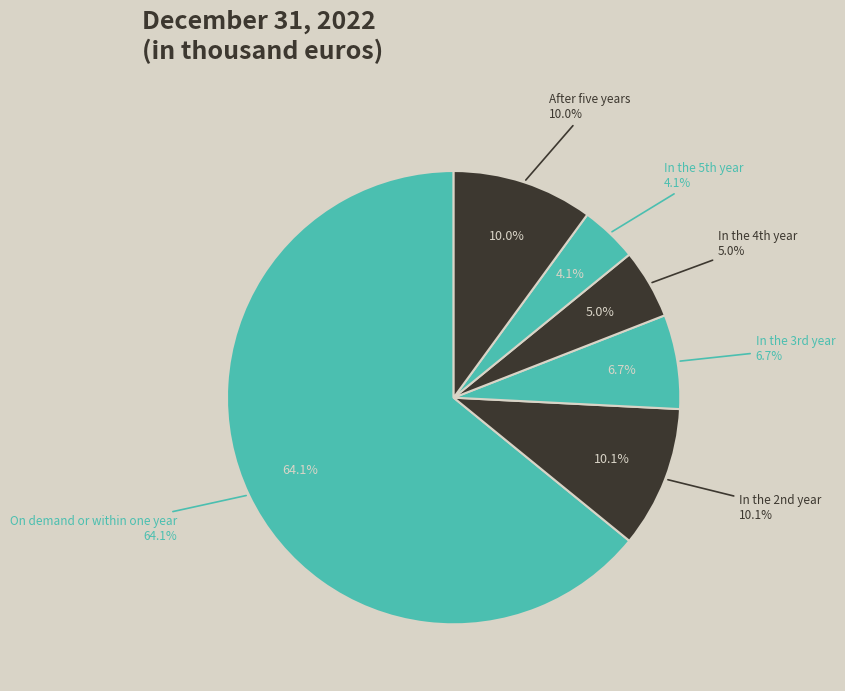

Count the number of slices in the pie.

6